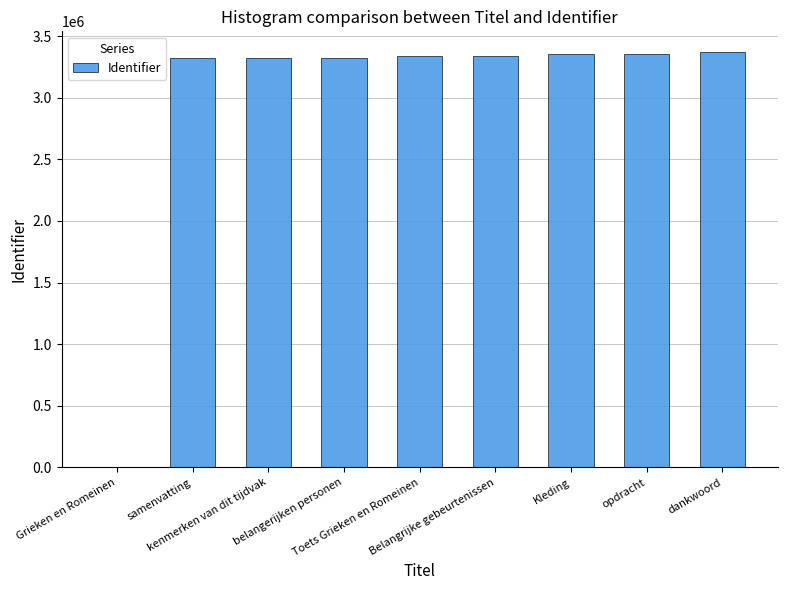

What is the greatest value displayed?

3370352